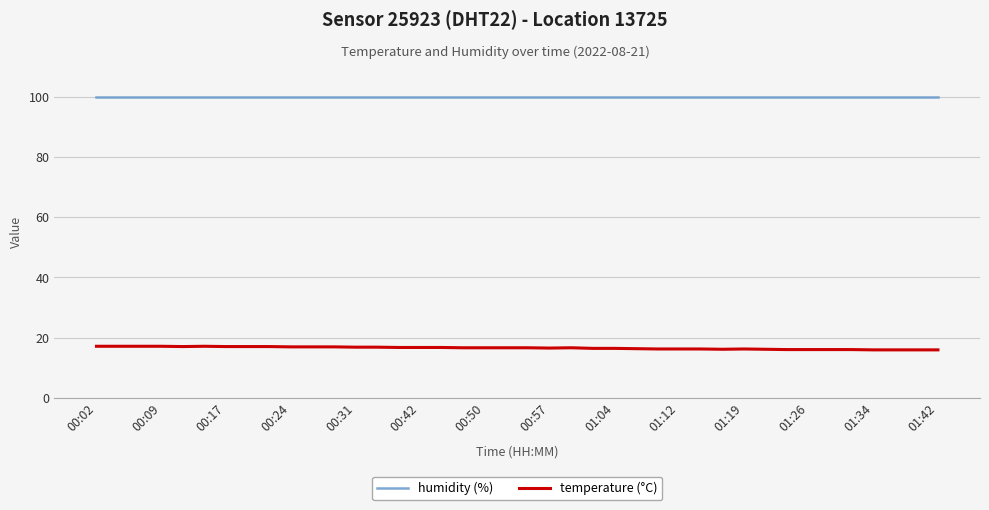

Which series has the largest total across all categories?

humidity (%)